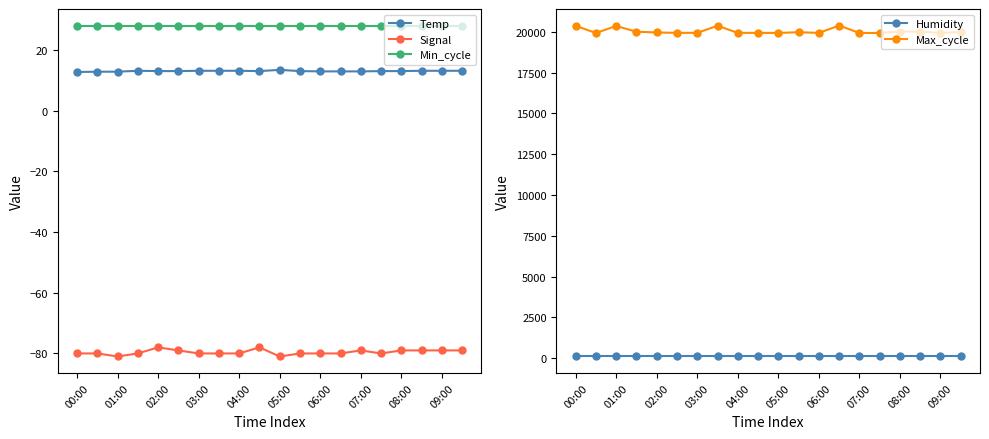

What is the maximum value for Max_cycle?

20380.0